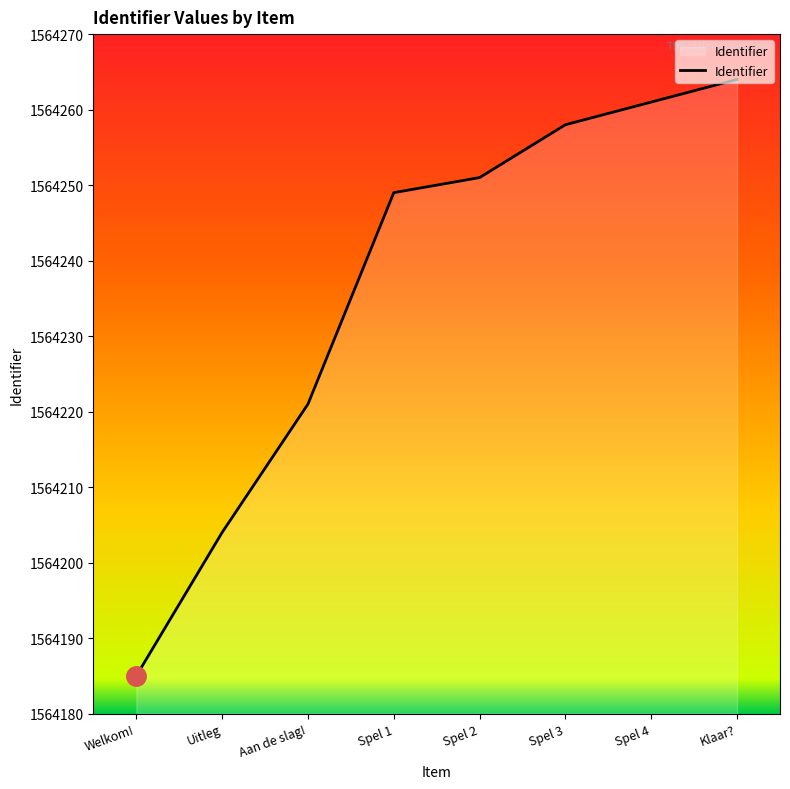

What is the change in value from Spel 1 to Spel 4?

+12